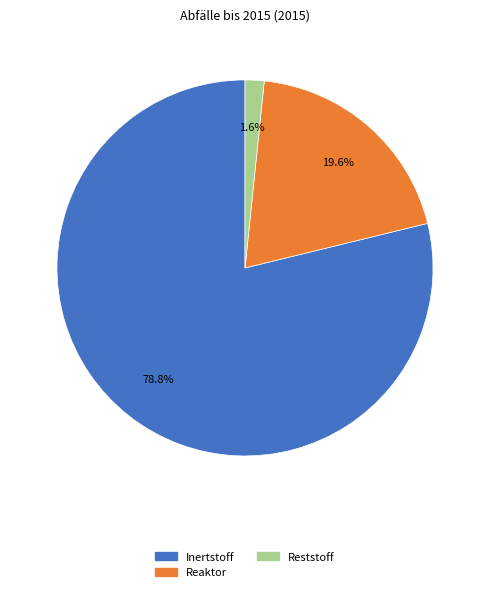

To the nearest percent, what percentage of the pie is Inertstoff?

79%